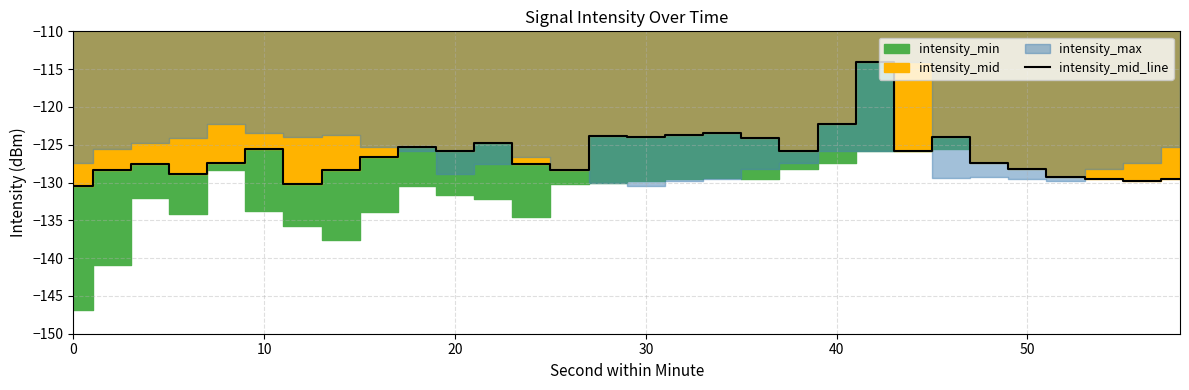

What is the minimum value for intensity_mid_line?

-130.4